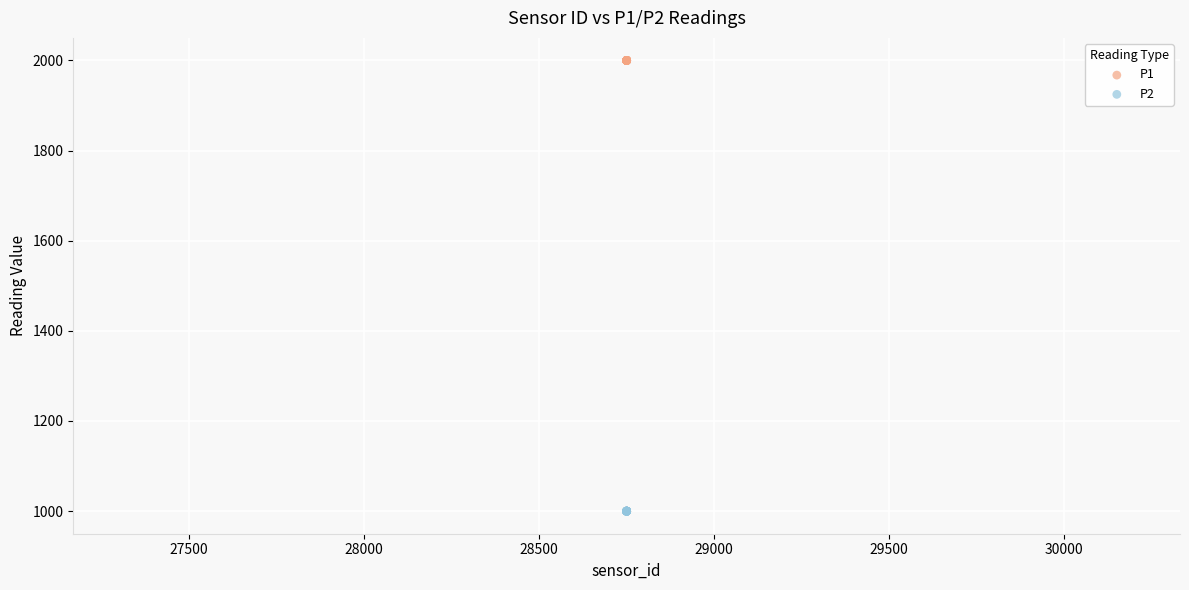

What are all the series names shown in the legend?

P1, P2